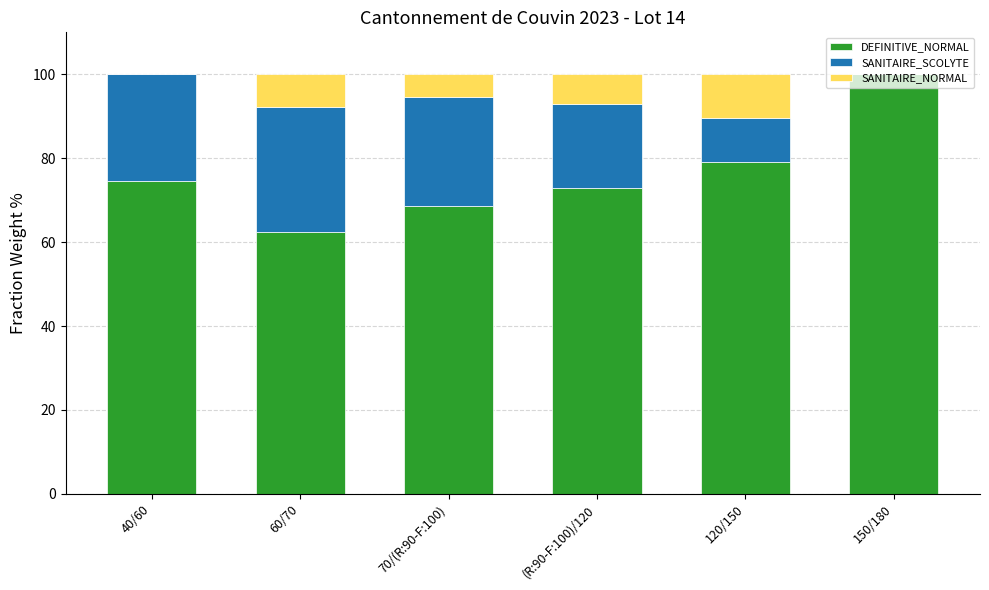

The value of DEFINITIVE_NORMAL at 40/60 is 29.1. True or false?

False